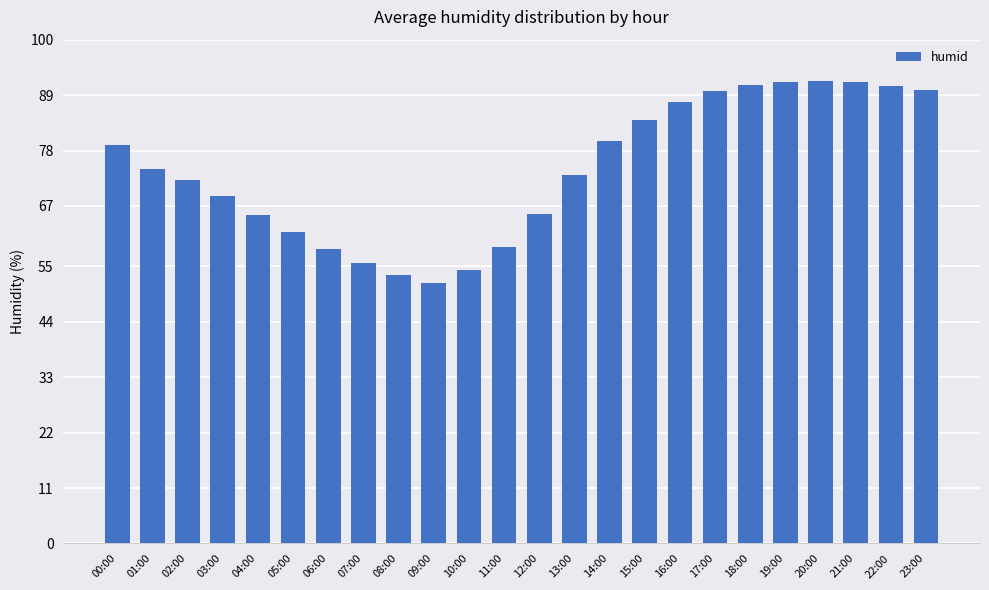

The value at 13:00 is 14.7. True or false?

False